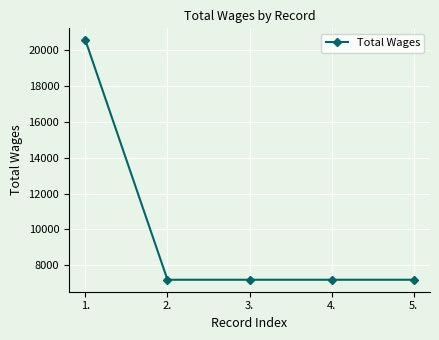

True or false: the data has more than 2 interior local peaks.

False